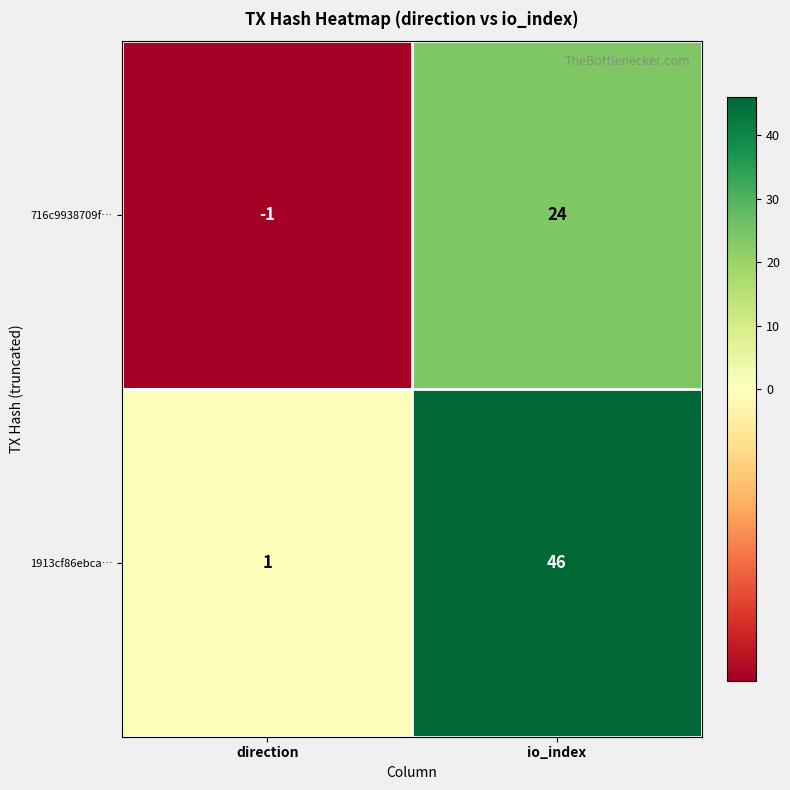

Which series has the widest spread of values?

1913cf86ebca…